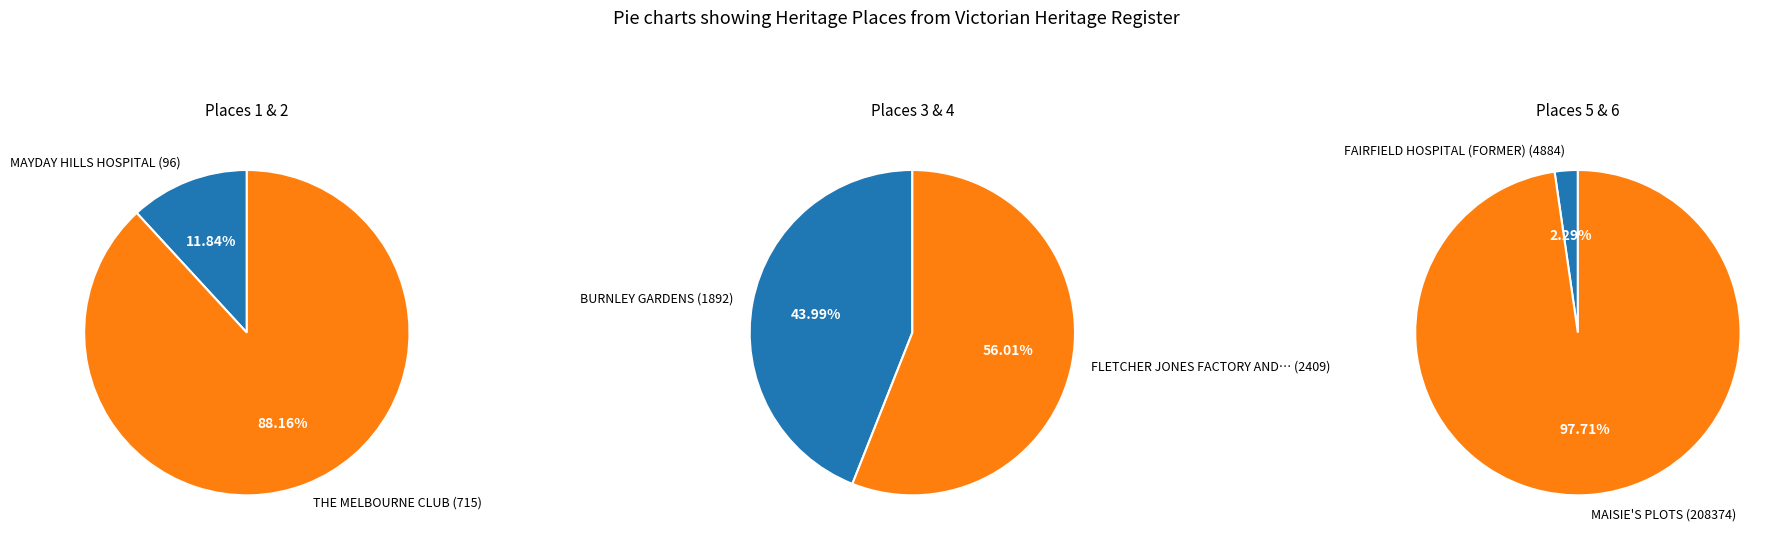

Count the number of slices in the pie.

6